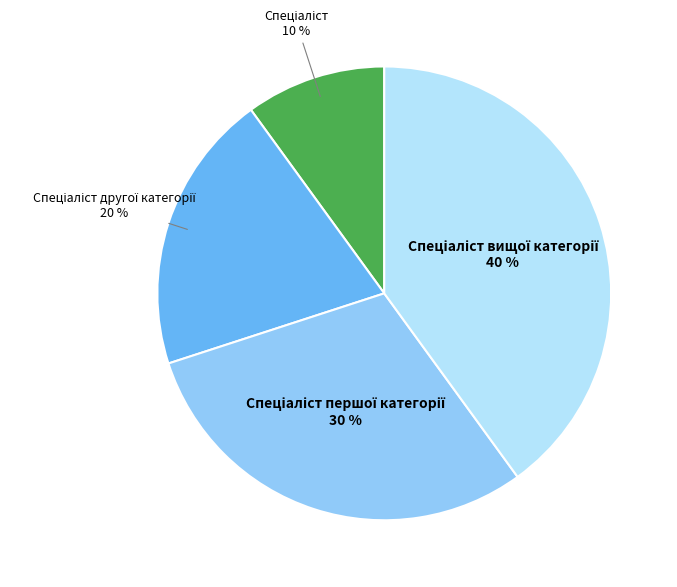

Does any single category account for the majority?

No